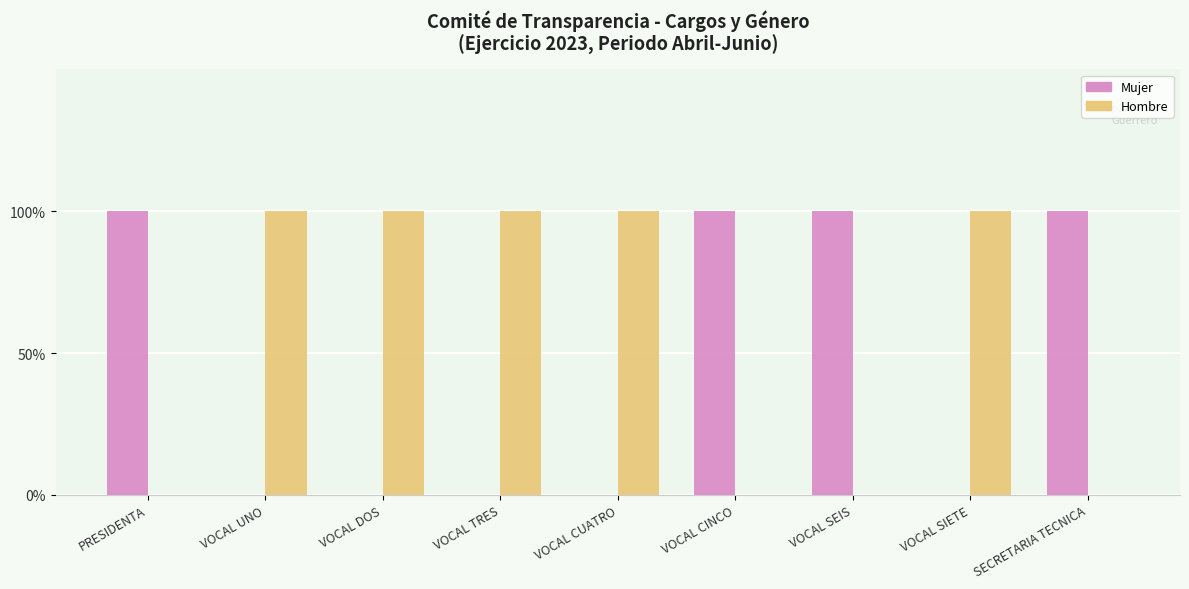

What is the label of the 2nd bar from the left?

VOCAL UNO